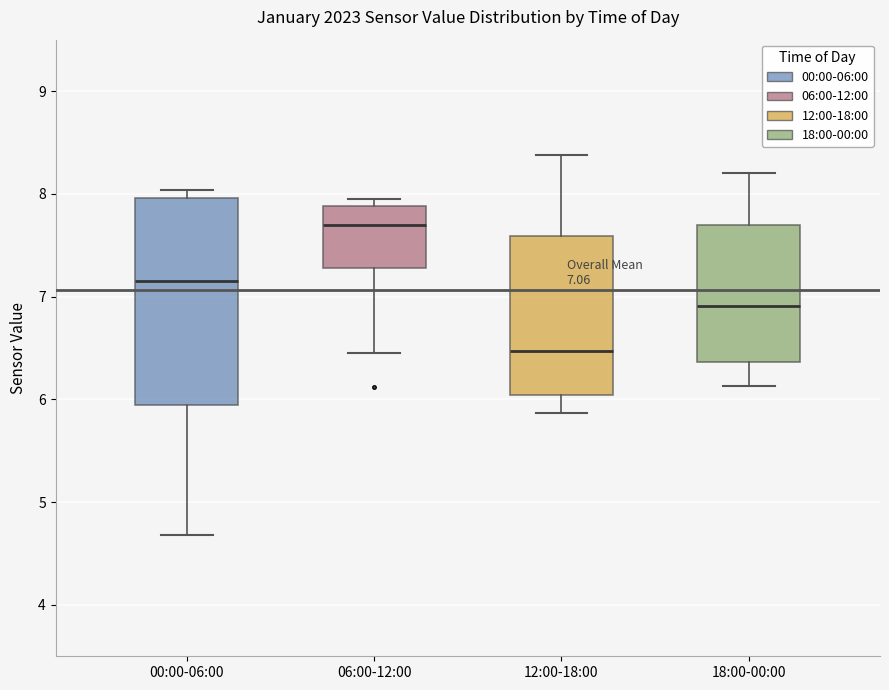

Which box is the tallest, from its lower edge to its upper edge?

00:00-06:00